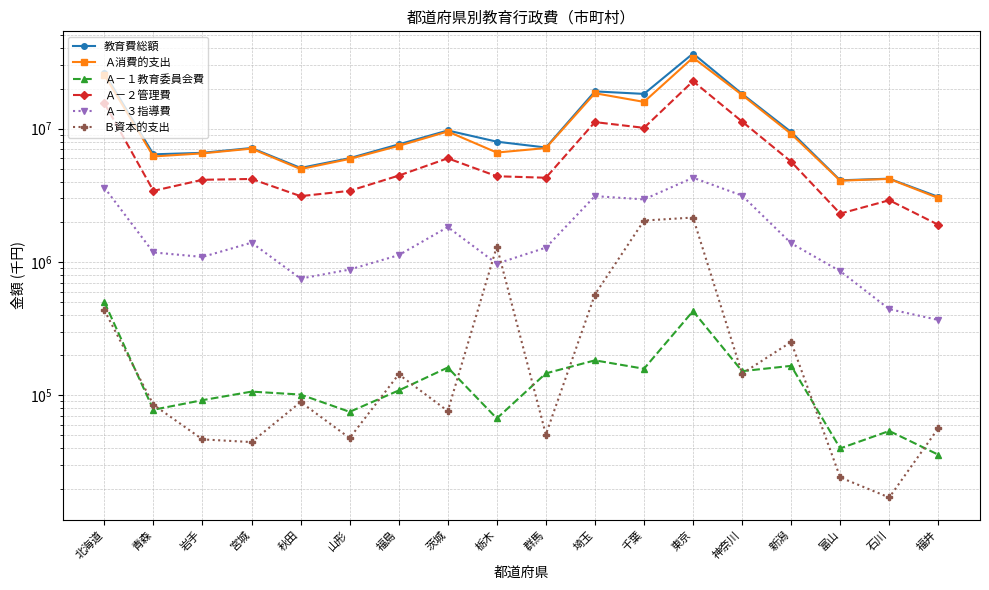

At which category is the sum across all series the highest?

東京